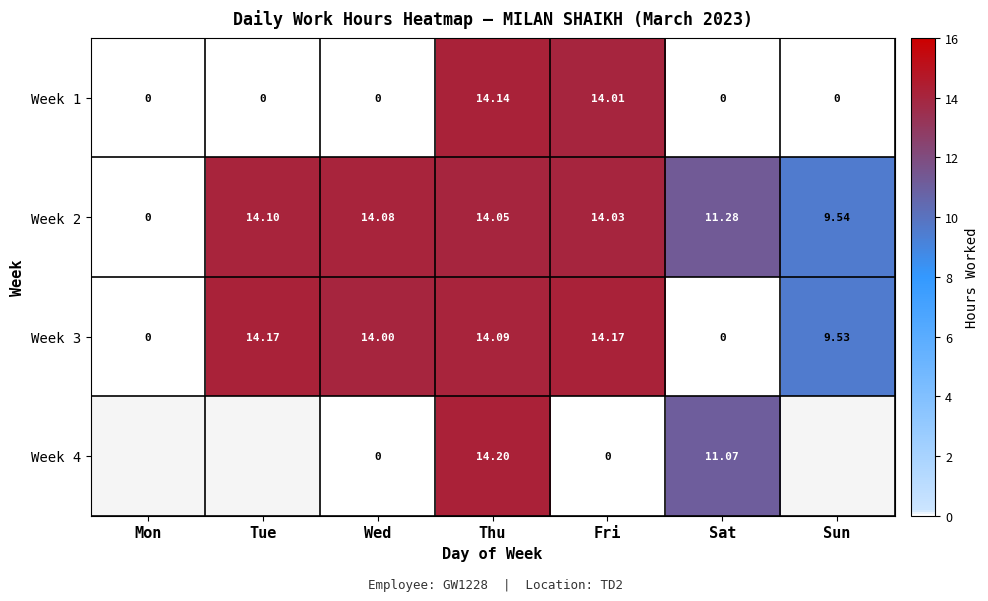

Where does the Week 3 series first go above 14?

Tue